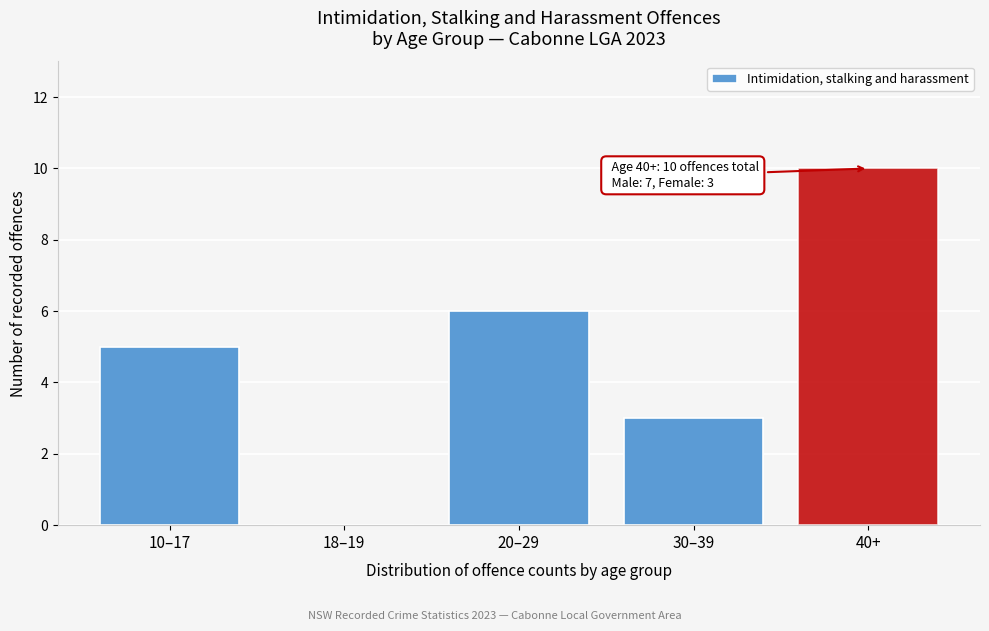

Reading left to right, extract all data points from this chart.

10–17=5	18–19=0	20–29=6	30–39=3	40+=10